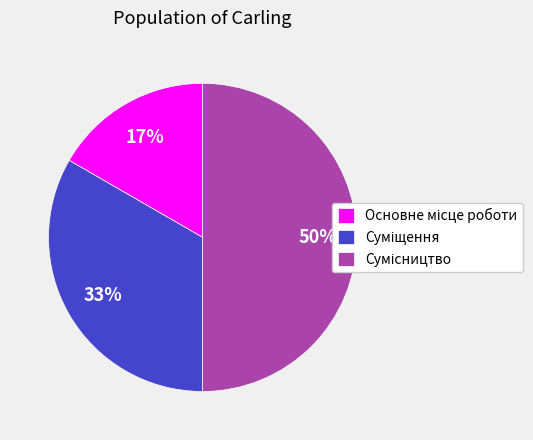

To the nearest percent, what is the average slice percentage?

33%